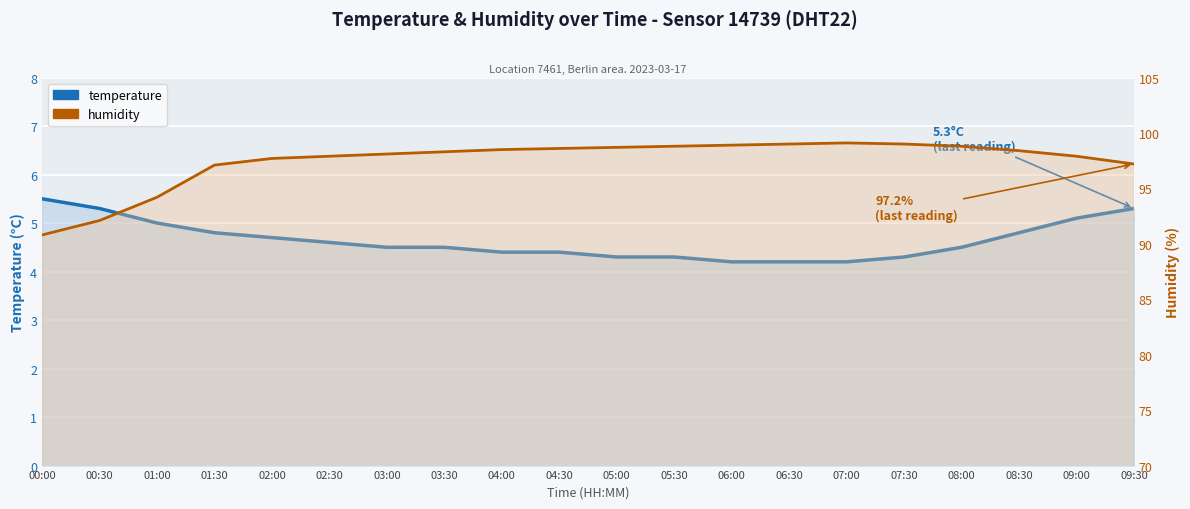

Reading left to right, extract all data points from this chart.

temperature: 00:00=5.5	00:30=5.3	01:00=5.0	01:30=4.8	02:00=4.7	02:30=4.6	03:00=4.5	03:30=4.5	04:00=4.4	04:30=4.4	05:00=4.3	05:30=4.3	06:00=4.2	06:30=4.2	07:00=4.2	07:30=4.3	08:00=4.5	08:30=4.8	09:00=5.1	09:30=5.3
humidity: 00:00=90.8	00:30=92.1	01:00=94.2	01:30=97.1	02:00=97.7	02:30=97.9	03:00=98.1	03:30=98.3	04:00=98.5	04:30=98.6	05:00=98.7	05:30=98.8	06:00=98.9	06:30=99.0	07:00=99.1	07:30=99.0	08:00=98.8	08:30=98.4	09:00=97.9	09:30=97.2